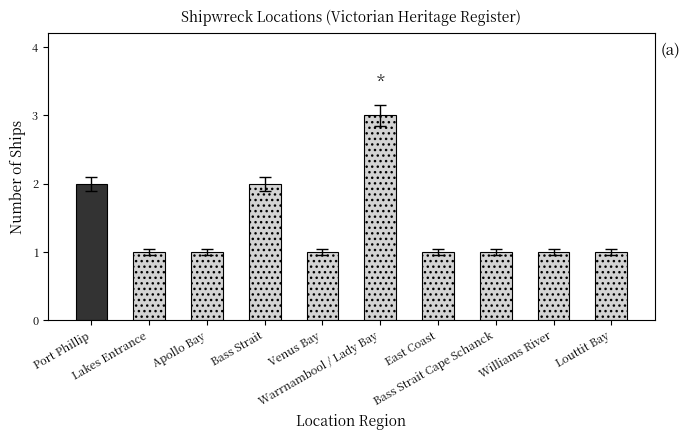

Approximately how many times larger is the value at Lakes Entrance compared to Warrnambool / Lady Bay?

0.3